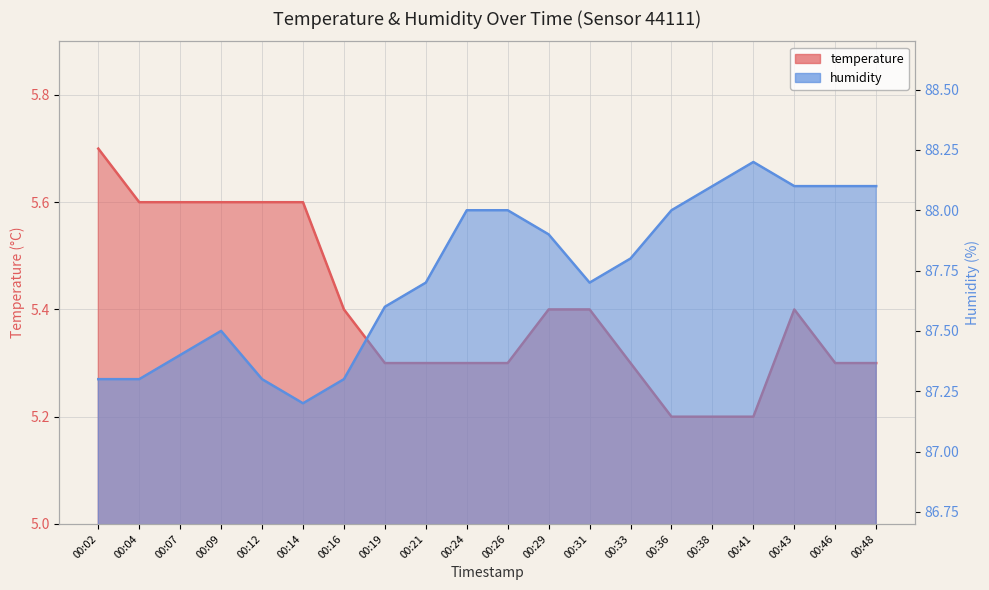

At which category does temperature reach its first local peak?

00:43